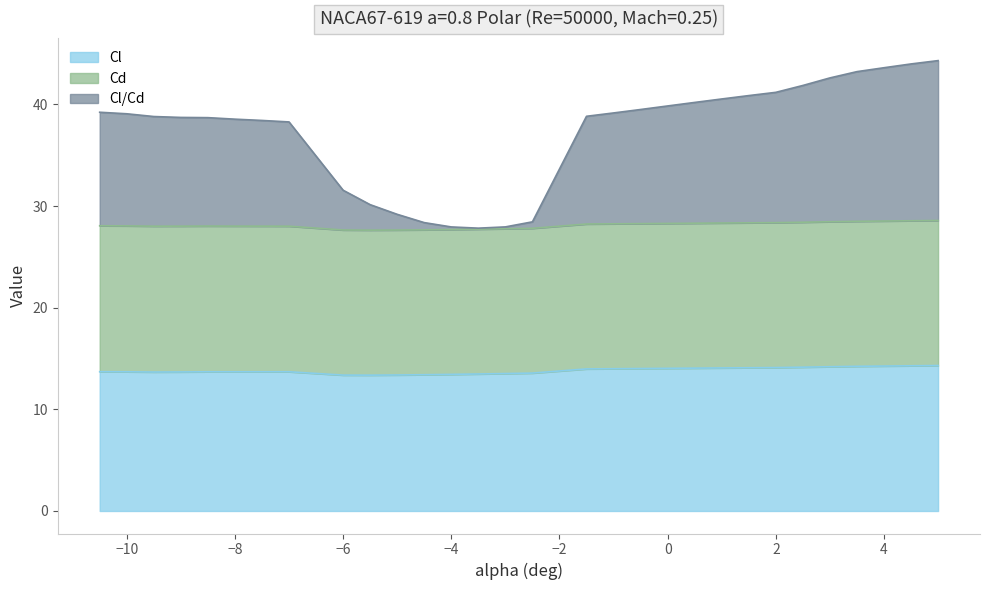

What is the total value across all series at −10?

39.1